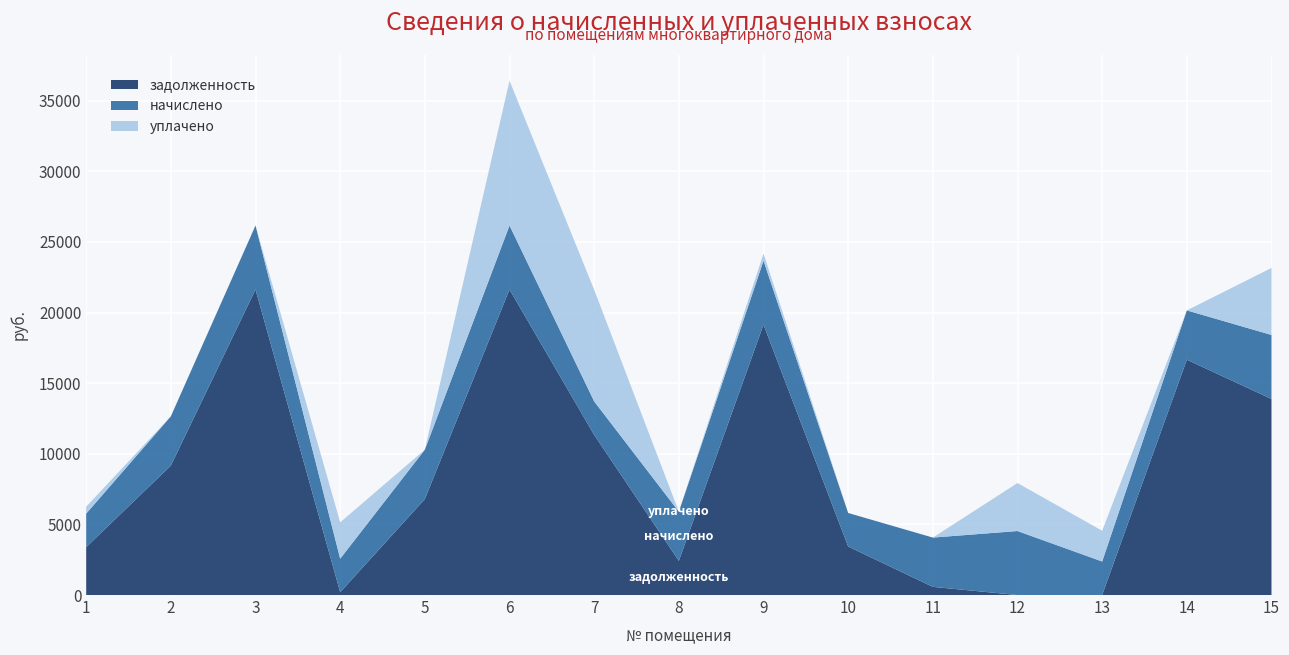

Reading left to right, transcribe all the data shown in this chart.

задолженность: 1=3390.4	2=9164.3	3=21634.3	4=197.9	5=6796.8	6=21634.3	7=11336.9	8=2418.2	9=19141.6	10=3435.6	11=577.3	12=0.0	13=0.0	14=16664.3	15=13882.1
начислено: 1=2374.6	2=3490.4	3=4531.4	4=2374.6	5=3497.3	6=4531.4	7=2374.6	8=3483.6	9=4531.4	10=2374.6	11=3490.4	12=4531.4	13=2374.6	14=3490.4	15=4531.4
уплачено: 1=490.0	2=0.0	3=0.0	4=2573.5	5=0.0	6=10250.7	7=7900.0	8=0.0	9=500.0	10=0.0	11=0.0	12=3398.6	13=2176.7	14=0.0	15=4744.5